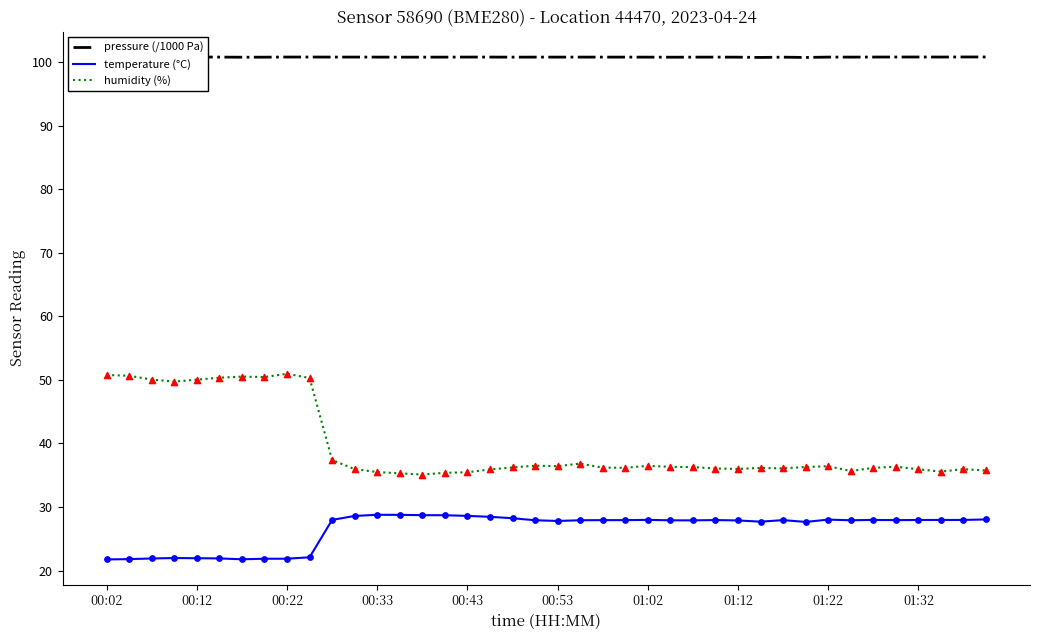

What is the total value across all series at 15?

164.8